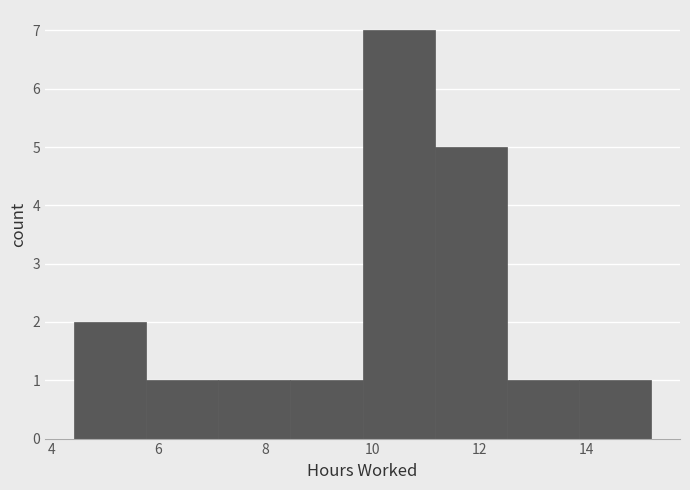

Which range on the x-axis has the tallest bar?

9.8 to 11.2